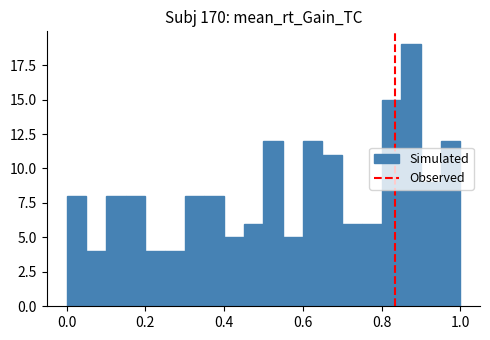

Around what value on the x-axis is the tallest bar? Give the approximate position of its centre, as read against the axis.

0.88